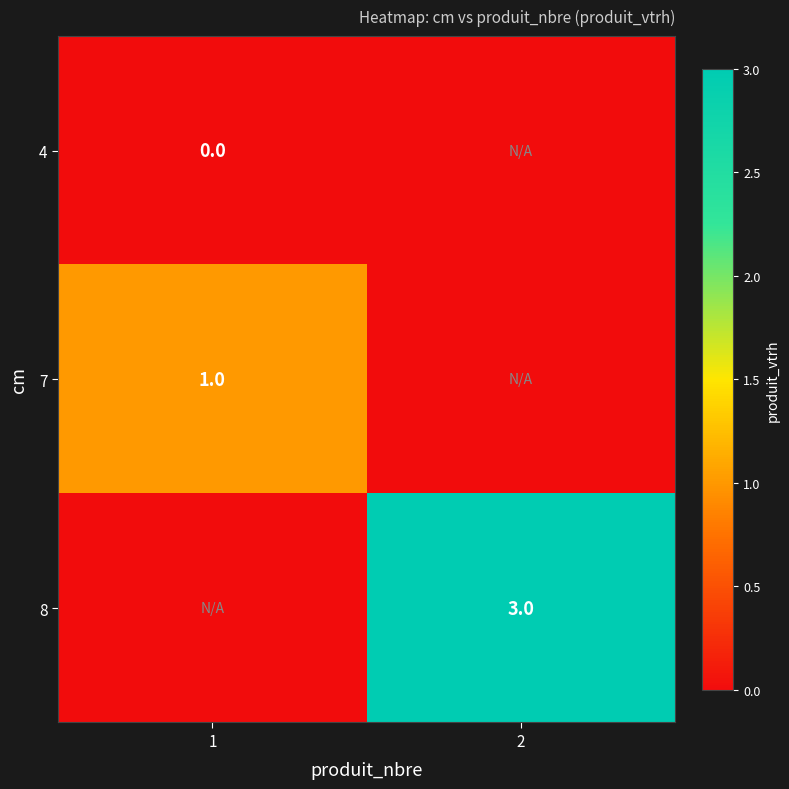

True or false: 8 has a value of 3 at 2.

True